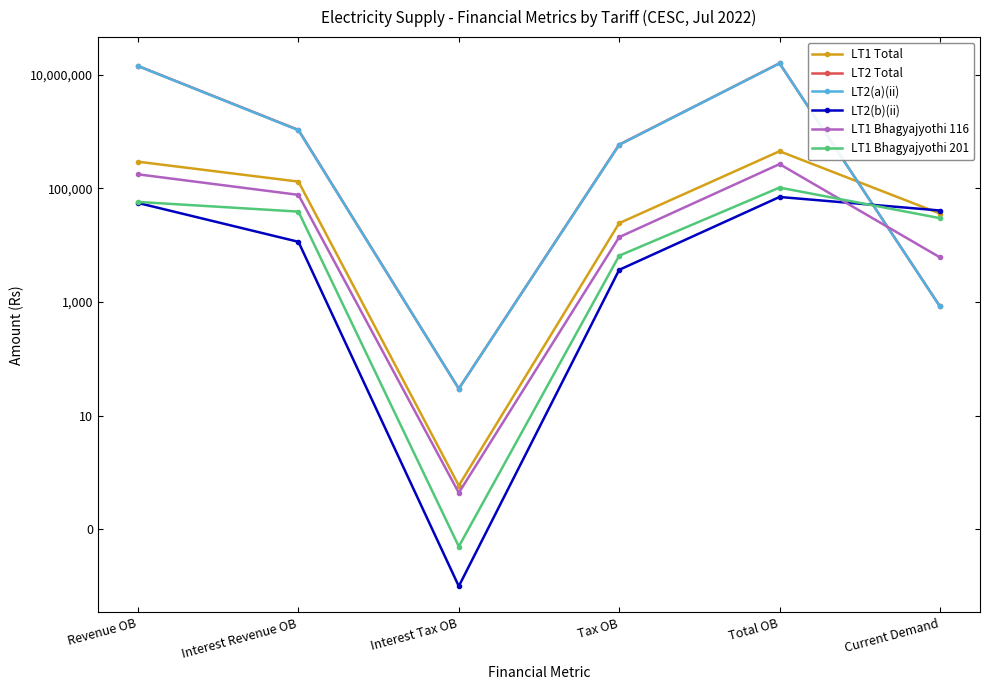

How many values in the LT2(a)(ii) series exceed 1054883?

3